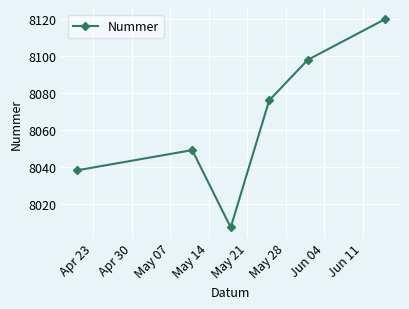

What is the value of the 5th point from the left?

8098